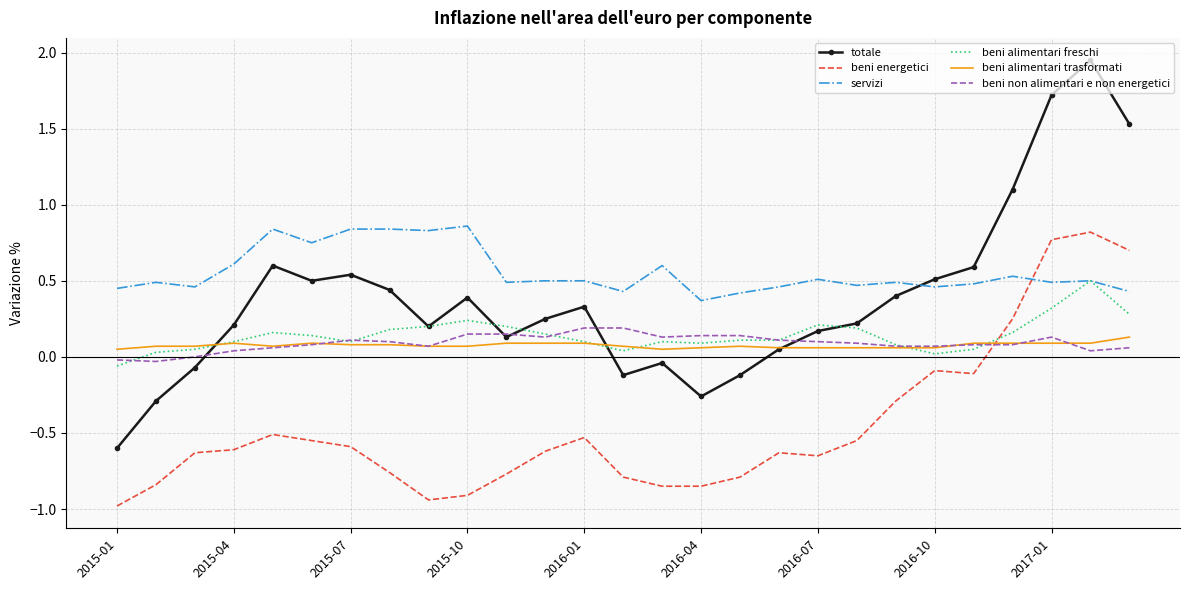

Which series has the largest total across all categories?

servizi